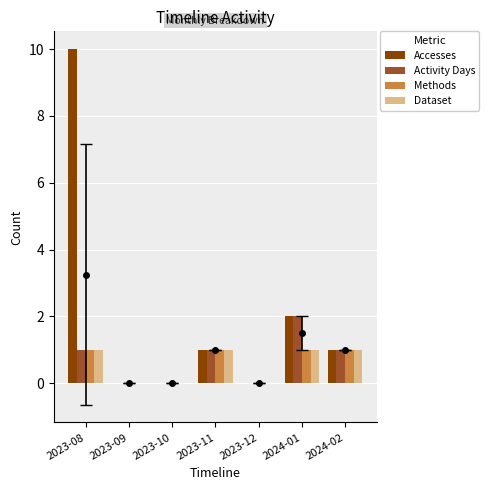

Which category has the lowest value across all series?

2023-09